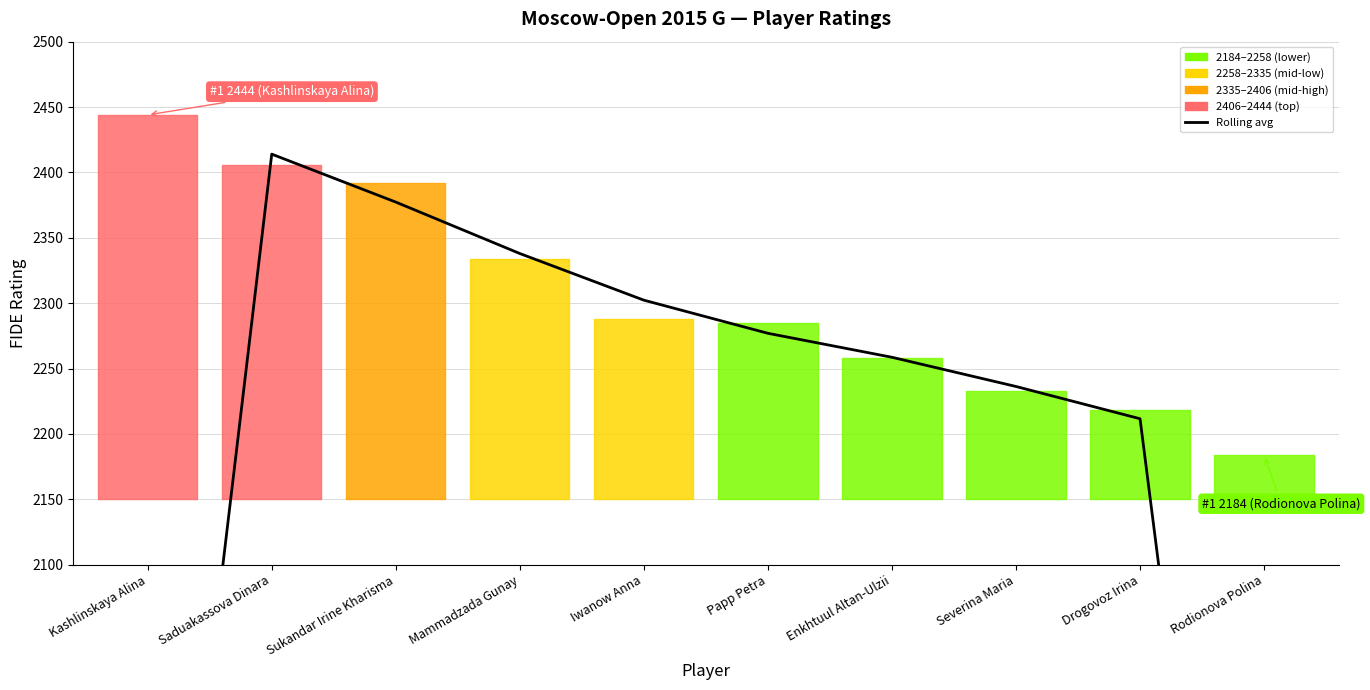

How many lines are shown in the chart?

1